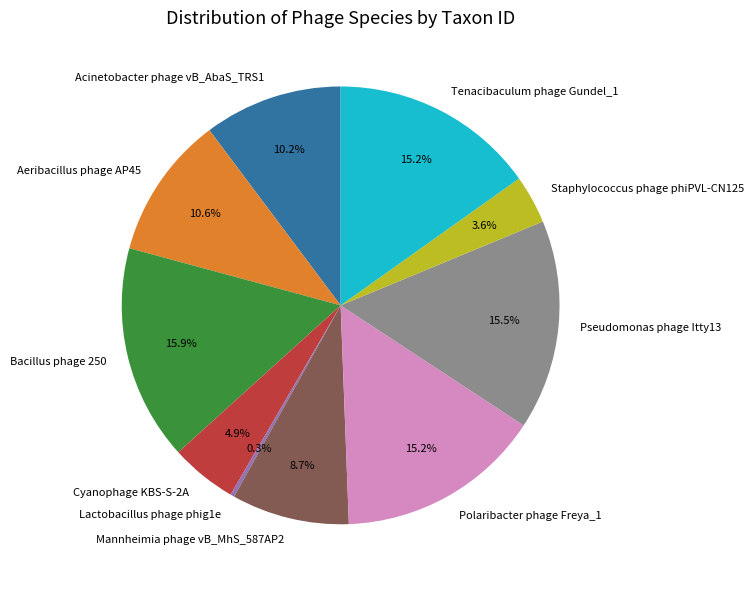

Approximately how many times larger is the value at Aeribacillus phage AP45 compared to Acinetobacter phage vB_AbaS_TRS1?

1.0